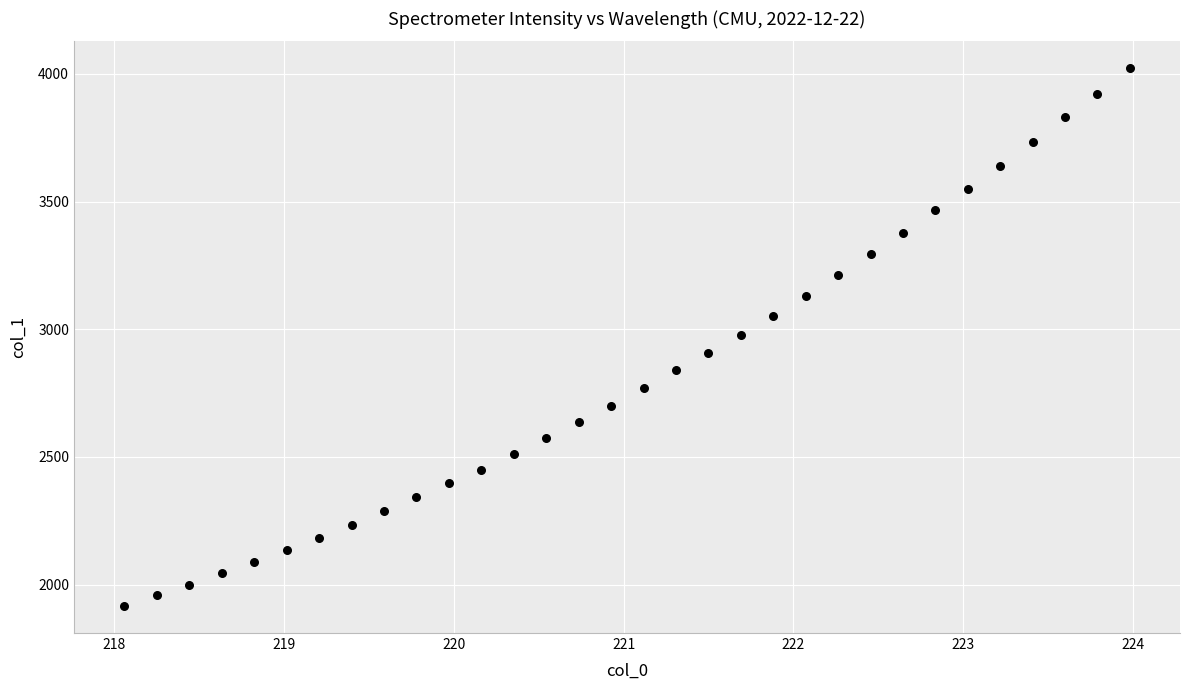

What is the range of X values (max minus min)?

5.9